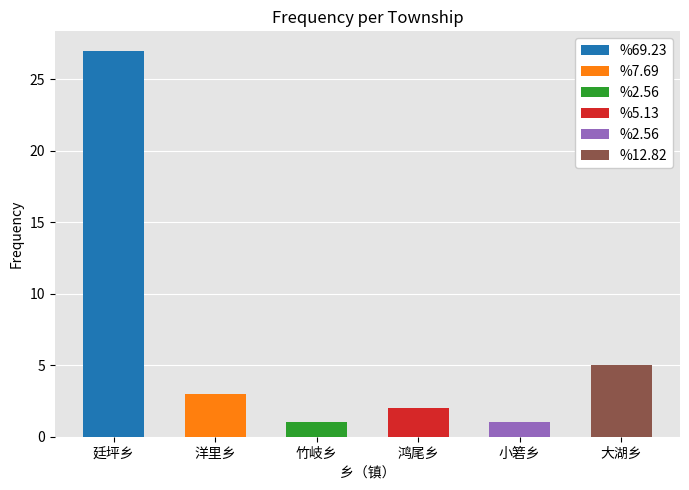

What value does the data have at 廷坪乡, to the nearest 5?

25